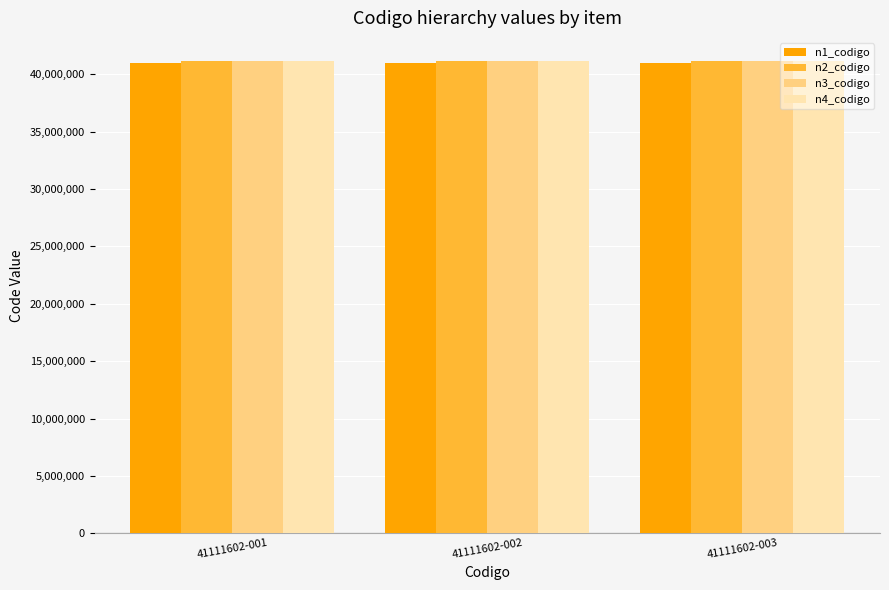

The n1_codigo series shows 41000000 at 41111602-001. True or false?

True